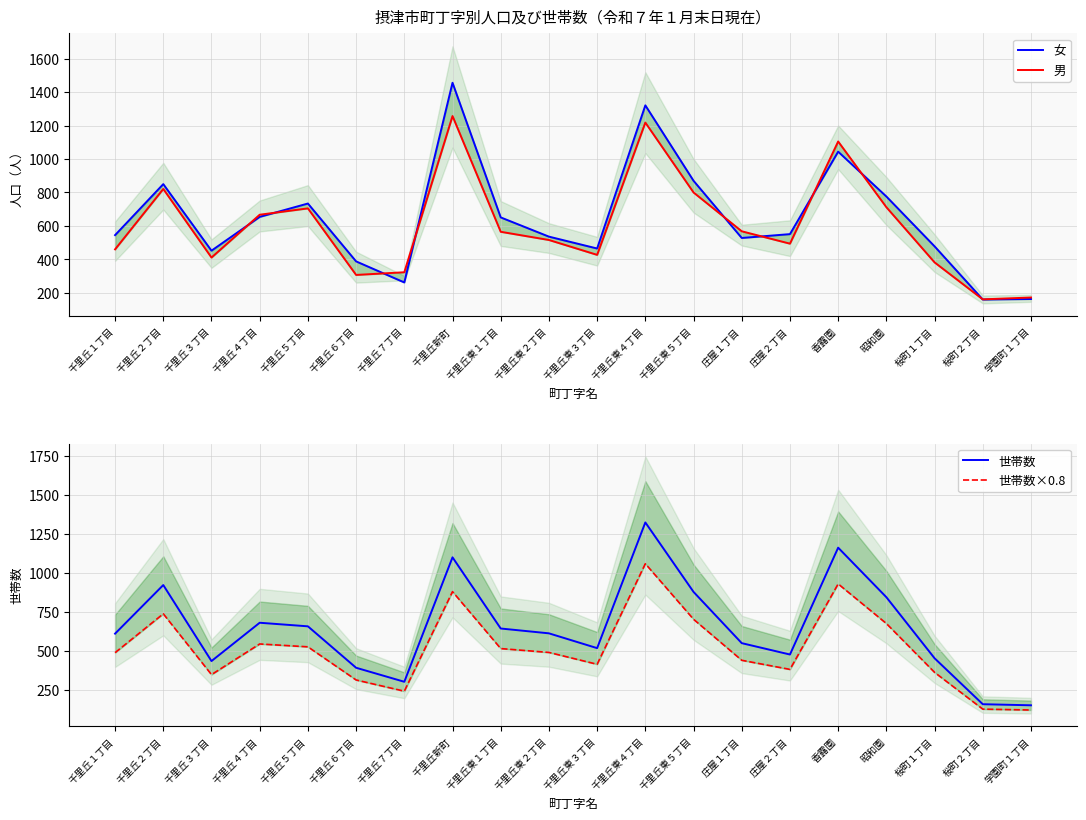

True or false: 女 and 世帯数×0.8 intersect in this chart.

False